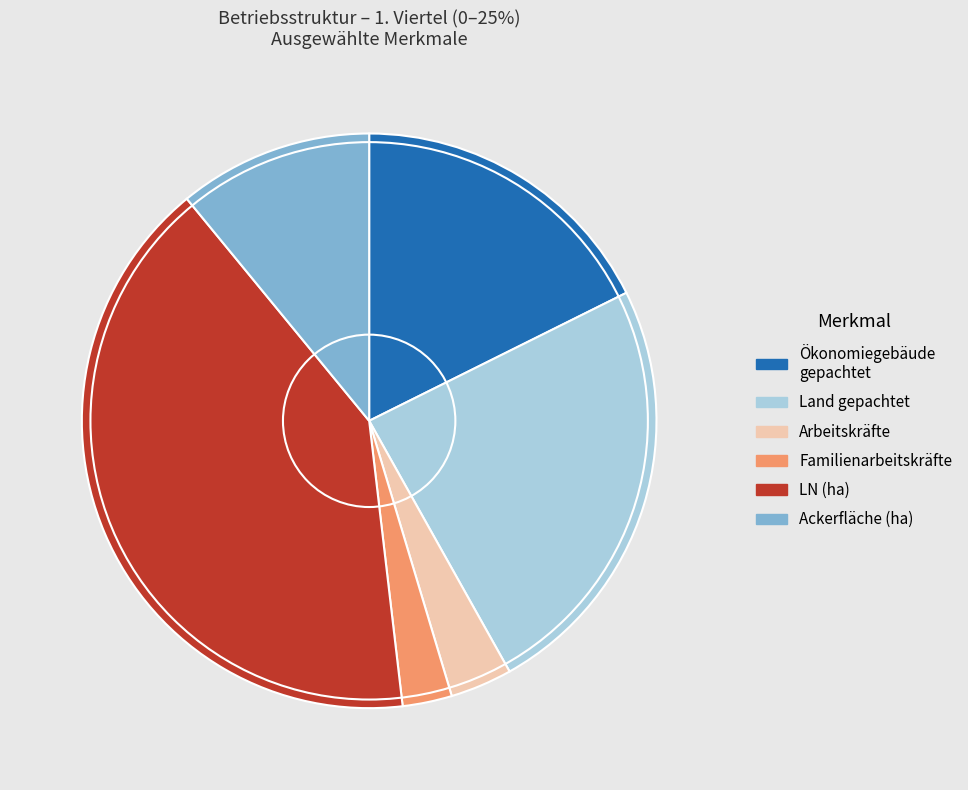

The Ackerfläche (ha) slice represents 20% of the pie. True or false?

False